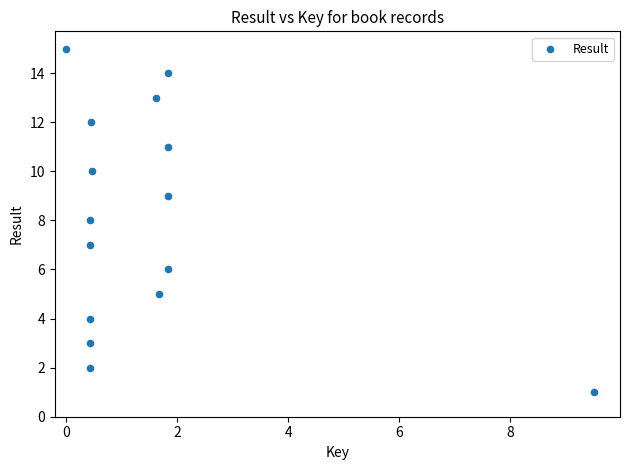

What is the range of Y values (max minus min)?

14